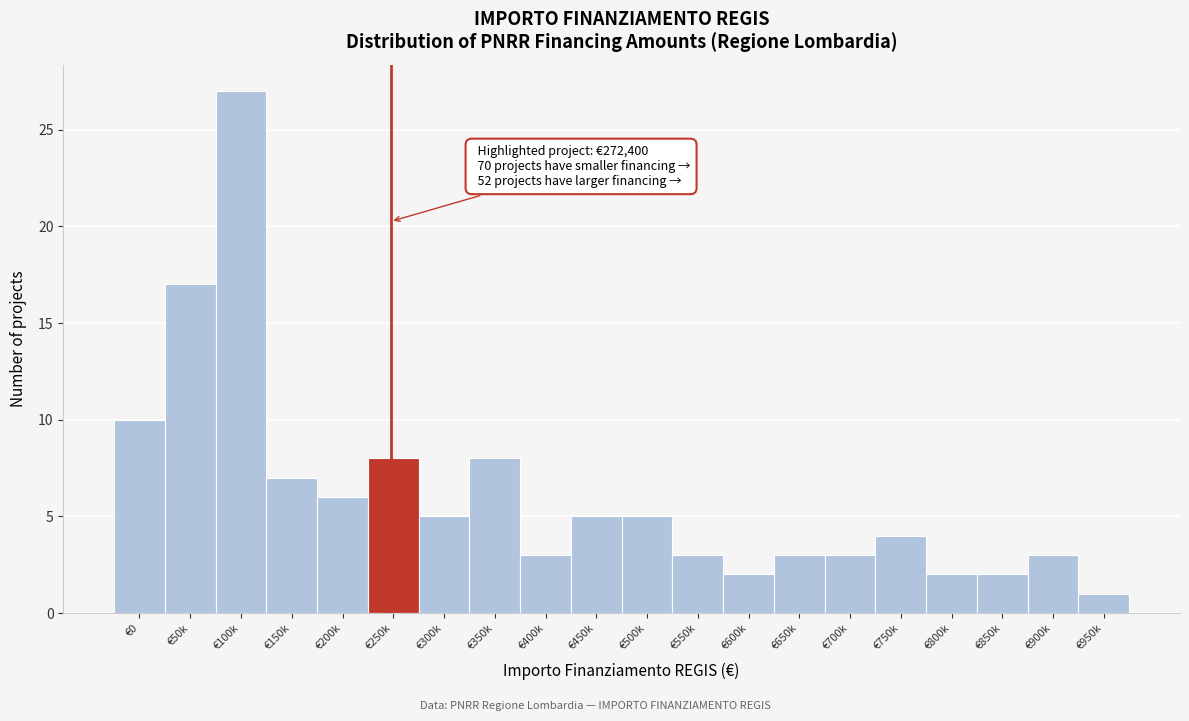

Reading right to left, transcribe all the data shown in this chart.

€950k=1	€900k=3	€850k=2	€800k=2	€750k=4	€700k=3	€650k=3	€600k=2	€550k=3	€500k=5	€450k=5	€400k=3	€350k=8	€300k=5	€250k=8	€200k=6	€150k=7	€100k=27	€50k=17	€0=10